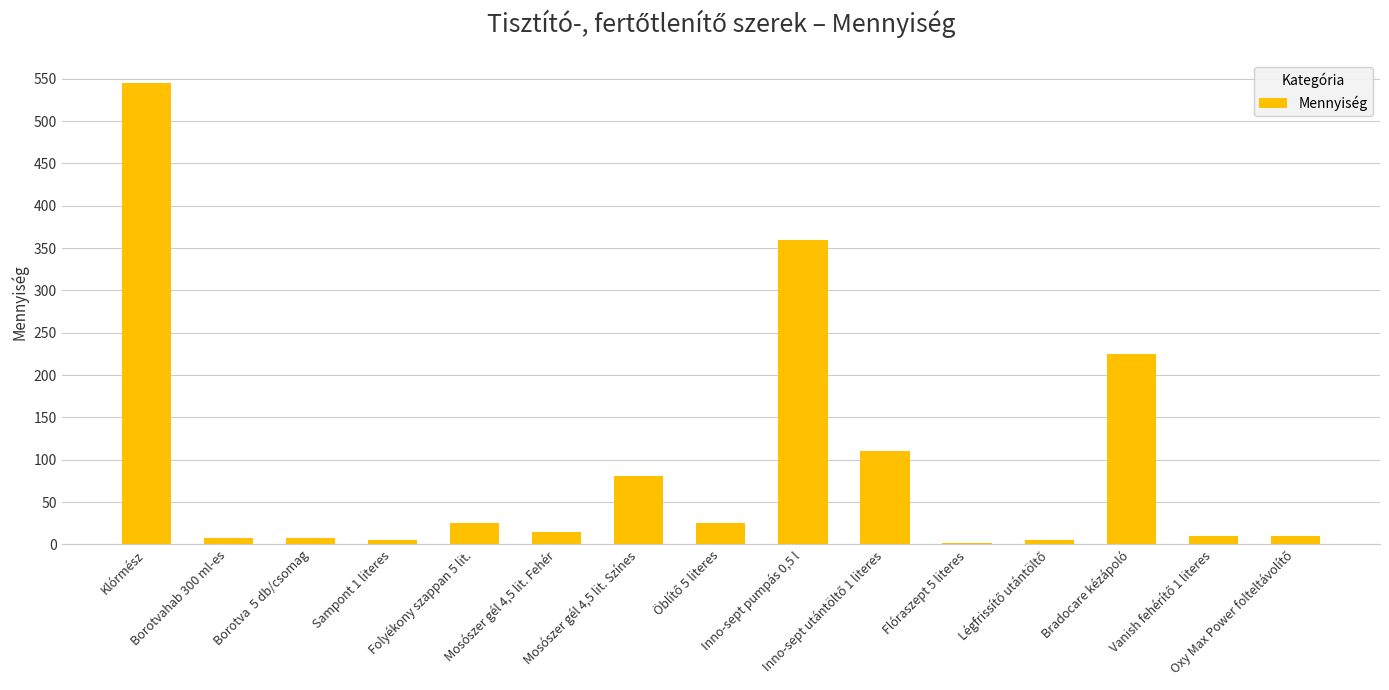

How many values are below 15?

7